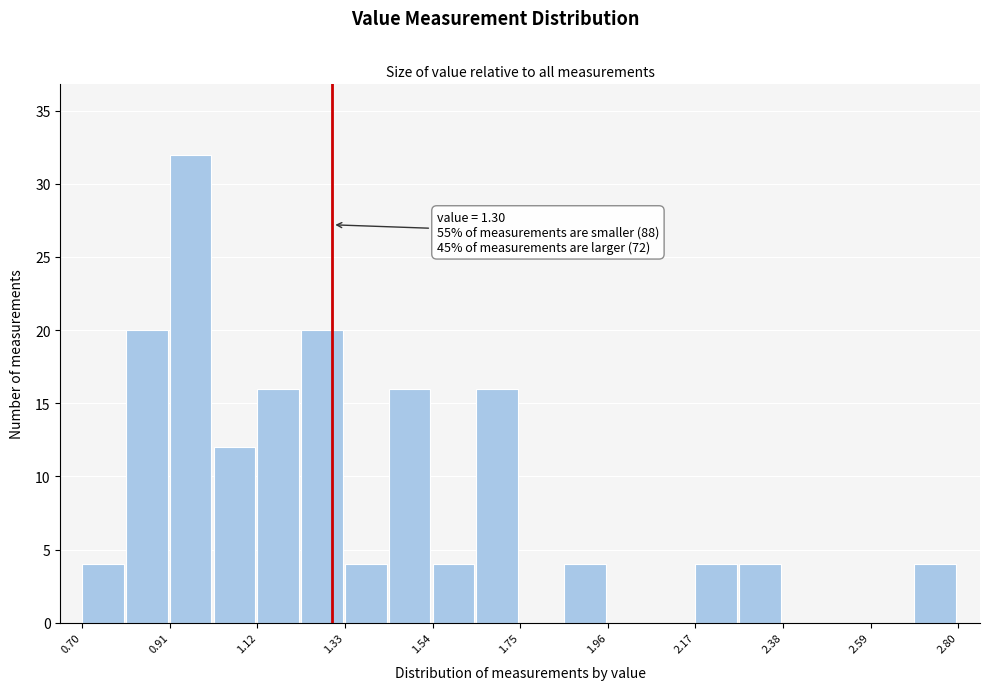

Read against the x-axis, roughly where is the centre of the tallest bar?

0.95